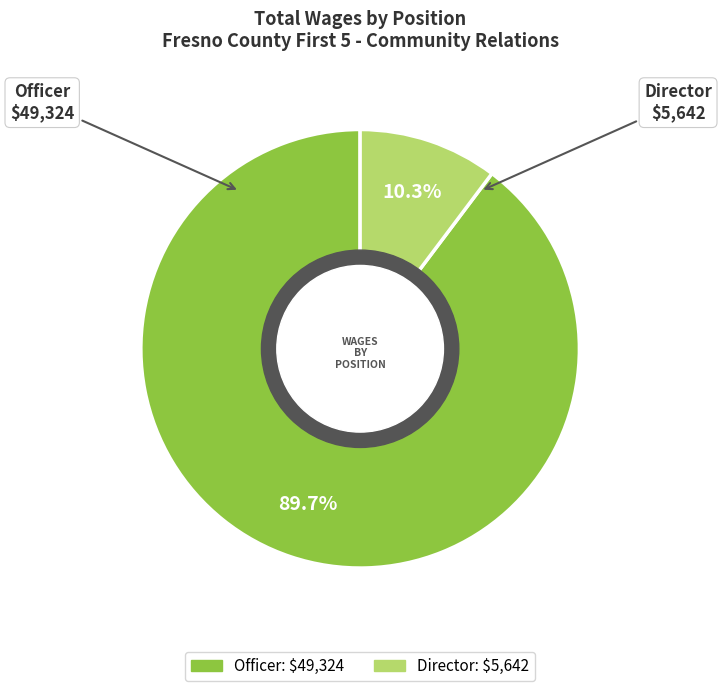

Rank the categories by value from lowest to highest.

Director, Officer